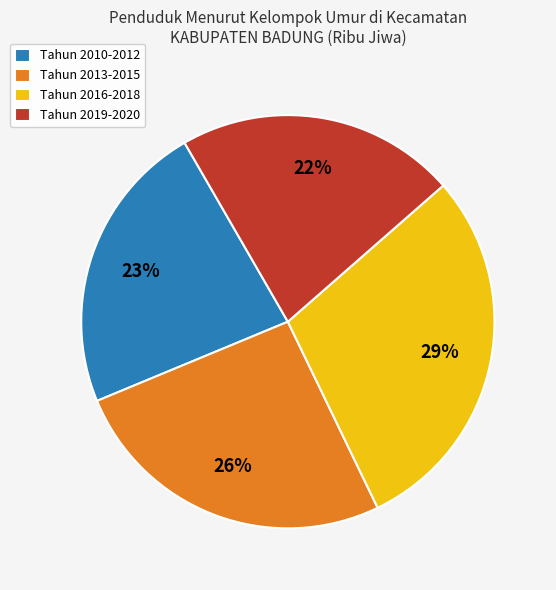

To the nearest percent, what percentage of the pie is Tahun 2019-2020?

22%